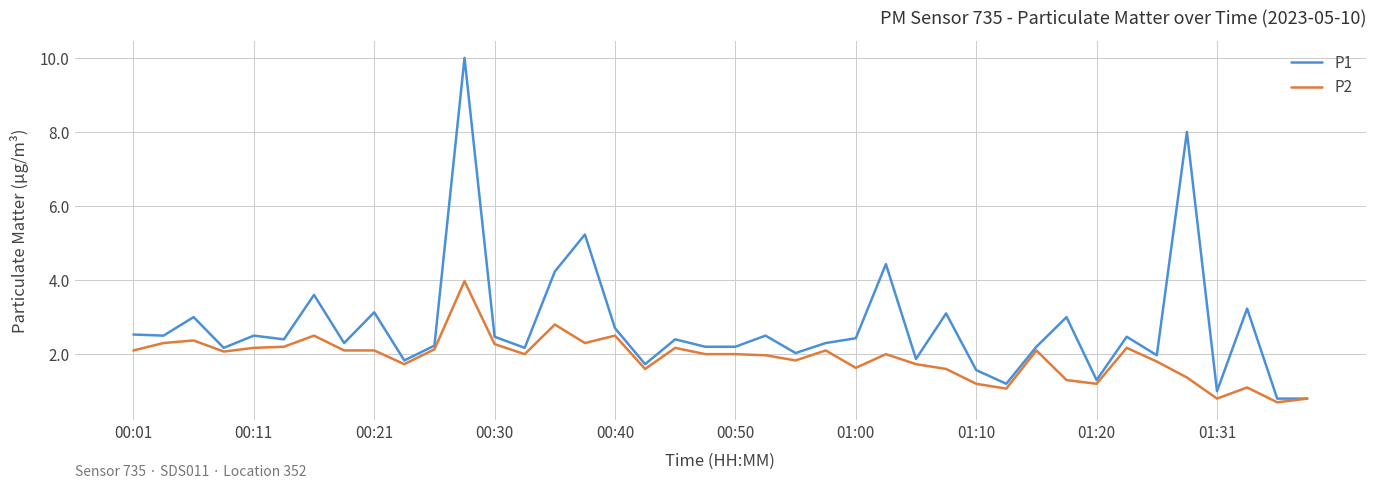

What are all the series names shown in the legend?

P1, P2